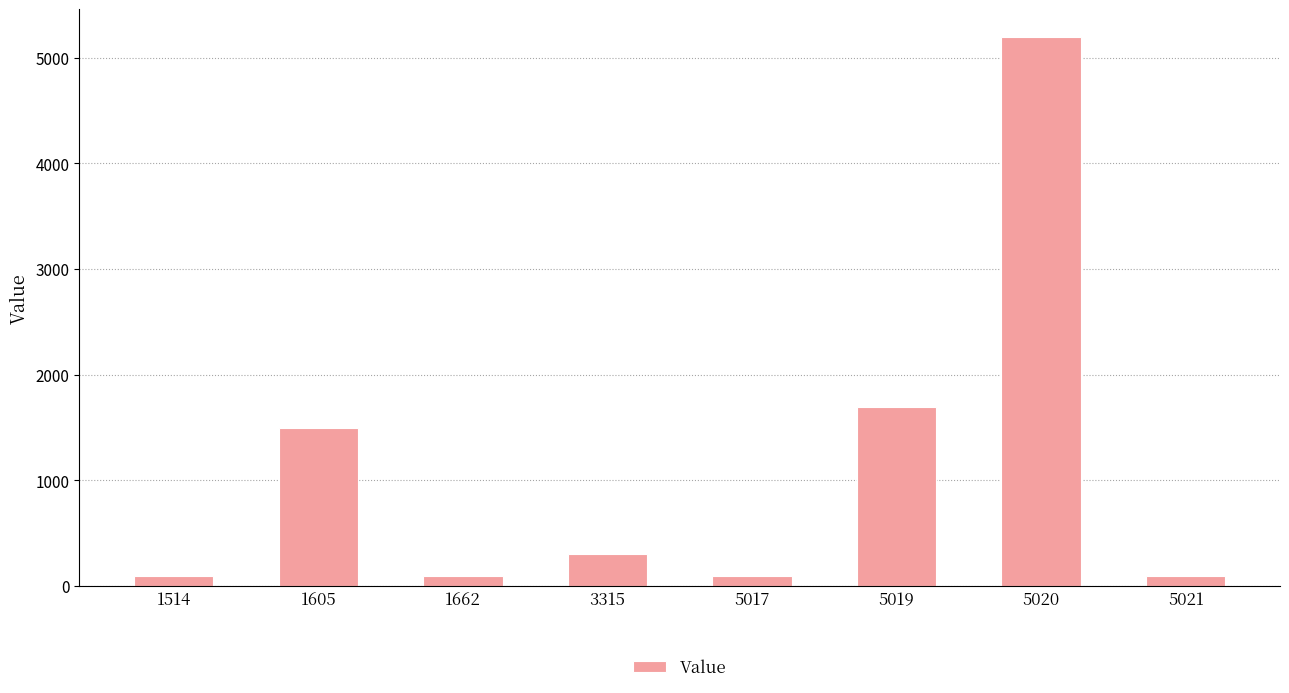

What is the difference between the second highest and second lowest values?

1600